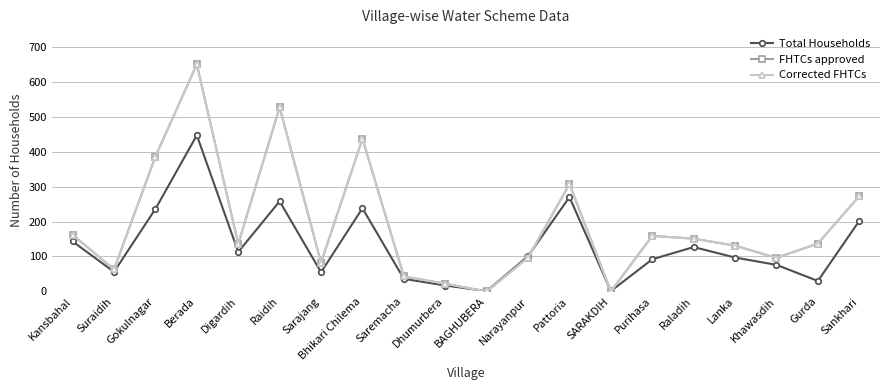

Reading left to right, list all the values displayed in this chart.

Total Households: Kansbahal=143	Suraidih=56	Gokulnagar=236	Berada=447	Digardih=113	Raidih=258	Sarajang=55	Bhikari Chilema=238	Saremacha=36	Dhumurbera=17	BAGHUBERA=1	Narayanpur=101	Pattoria=270	SARAKDIH=1	Purihasa=92	Raladih=127	Lanka=97	Khawasdih=76	Gurda=30	Sankhari=202
FHTCs approved: Kansbahal=162	Suraidih=63	Gokulnagar=386	Berada=650	Digardih=136	Raidih=527	Sarajang=82	Bhikari Chilema=437	Saremacha=43	Dhumurbera=22	BAGHUBERA=0	Narayanpur=97	Pattoria=307	SARAKDIH=0	Purihasa=159	Raladih=151	Lanka=131	Khawasdih=96	Gurda=137	Sankhari=273
Corrected FHTCs: Kansbahal=162	Suraidih=63	Gokulnagar=386	Berada=650	Digardih=136	Raidih=527	Sarajang=82	Bhikari Chilema=437	Saremacha=43	Dhumurbera=22	BAGHUBERA=0	Narayanpur=97	Pattoria=307	SARAKDIH=0	Purihasa=159	Raladih=151	Lanka=131	Khawasdih=96	Gurda=137	Sankhari=273